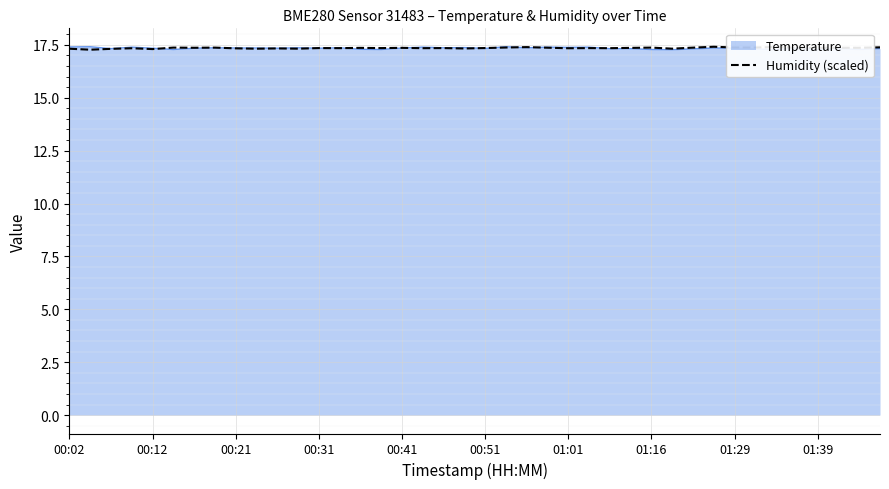

What is the greatest value displayed?

17.4